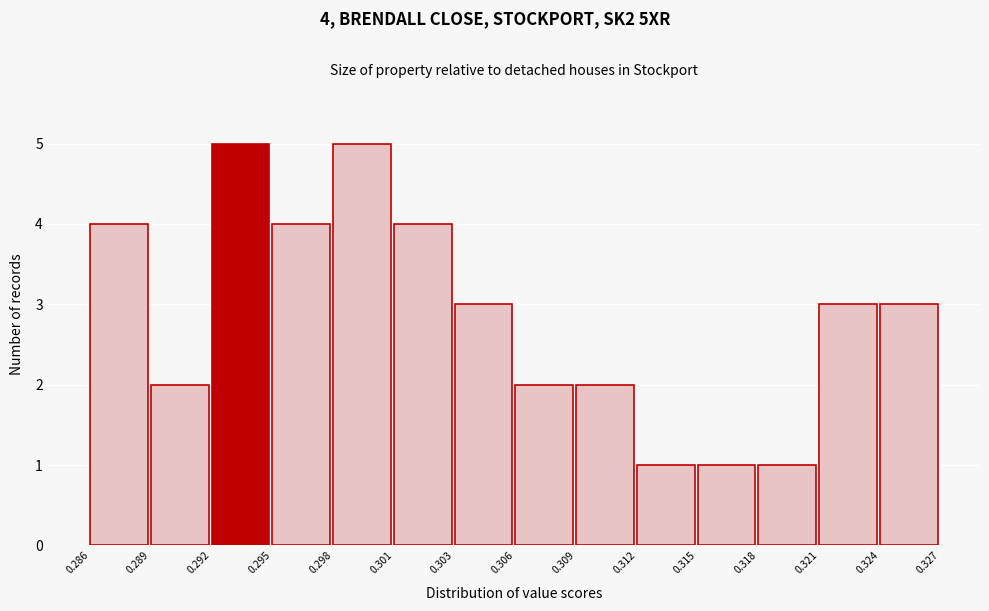

Reading right to left, transcribe all the data shown in this chart.

3	3	1	1	1	2	2	3	4	5	4	5	2	4